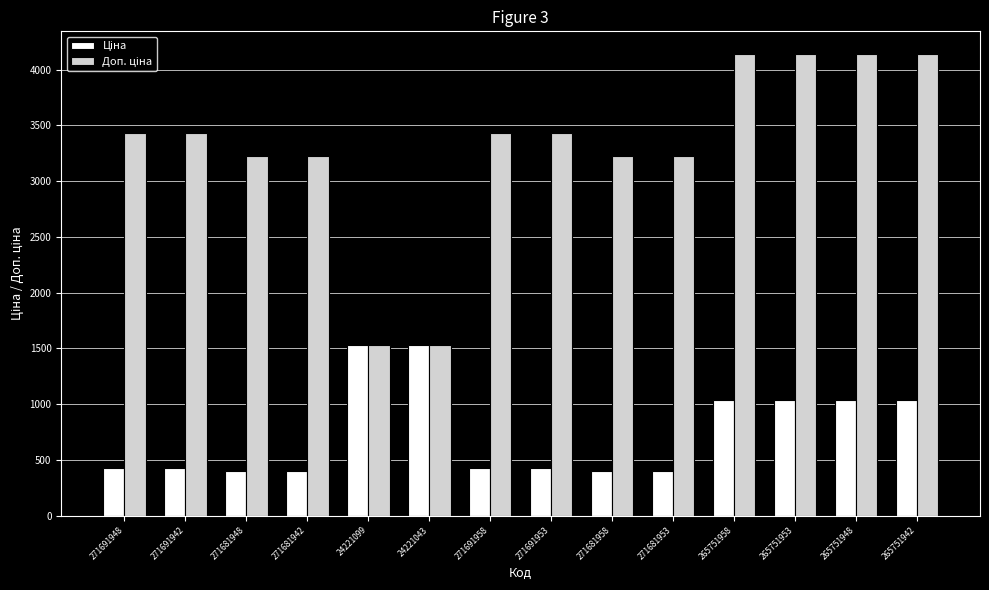

What is the difference between the highest and lowest values at 271691958?

3005.3